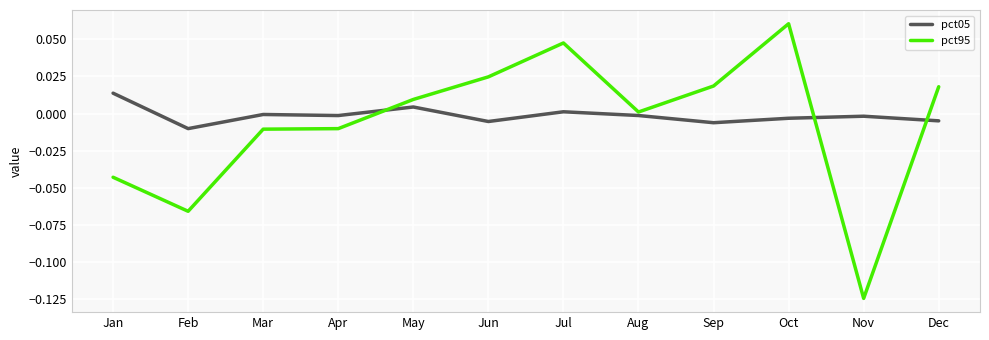

Which series has the largest range (max minus min)?

pct95